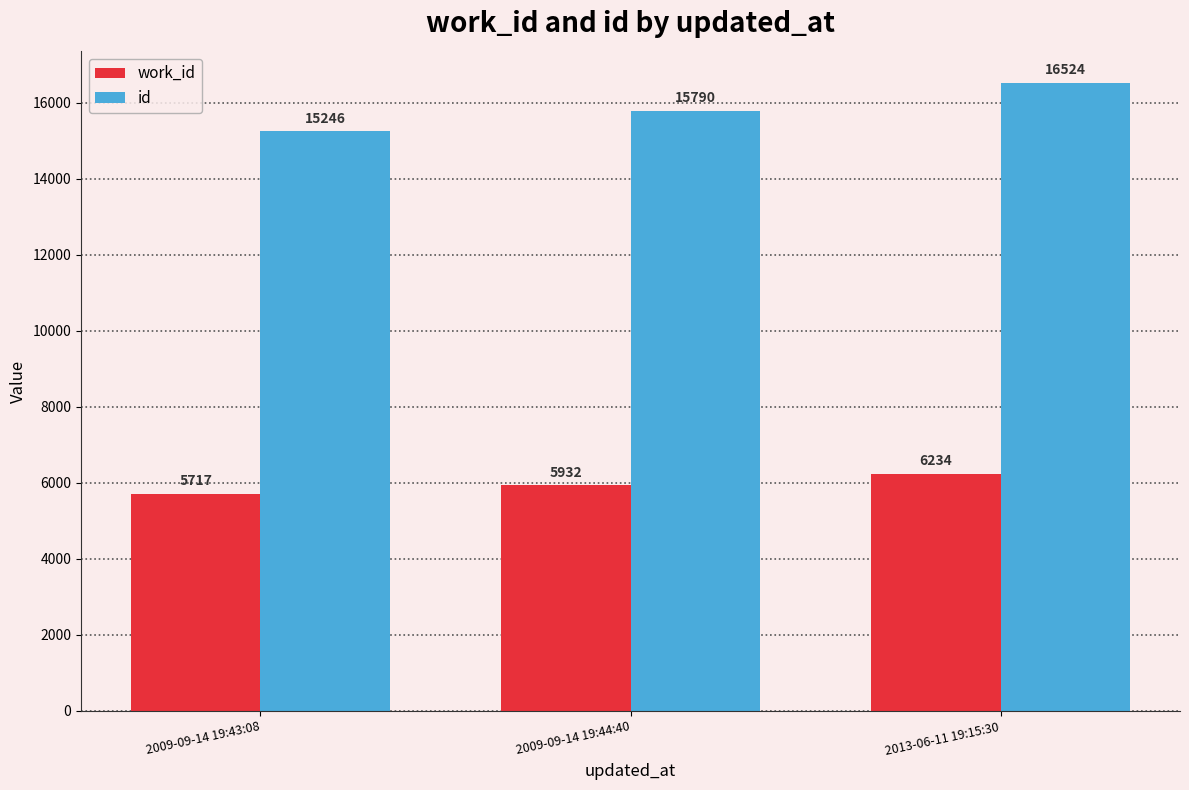

List the labels in order of id value, largest first.

2013-06-11 19:15:30, 2009-09-14 19:44:40, 2009-09-14 19:43:08